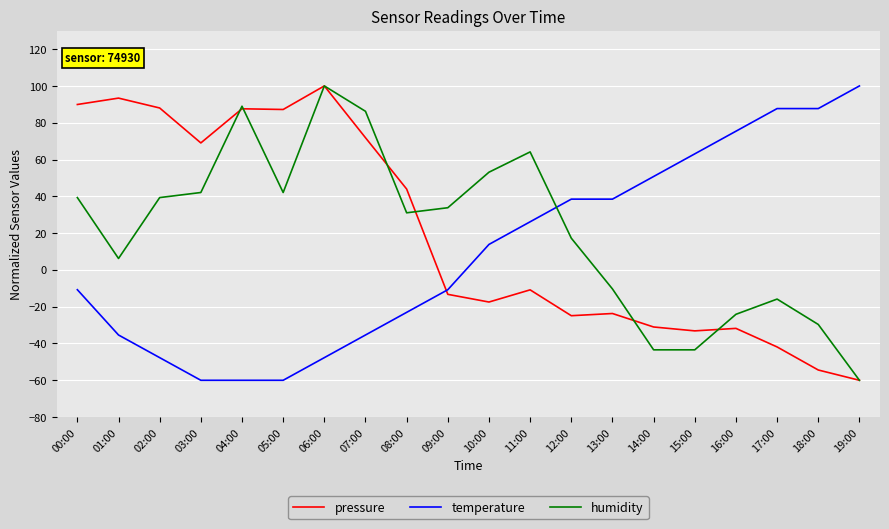

At which category is the sum across all series the highest?

06:00